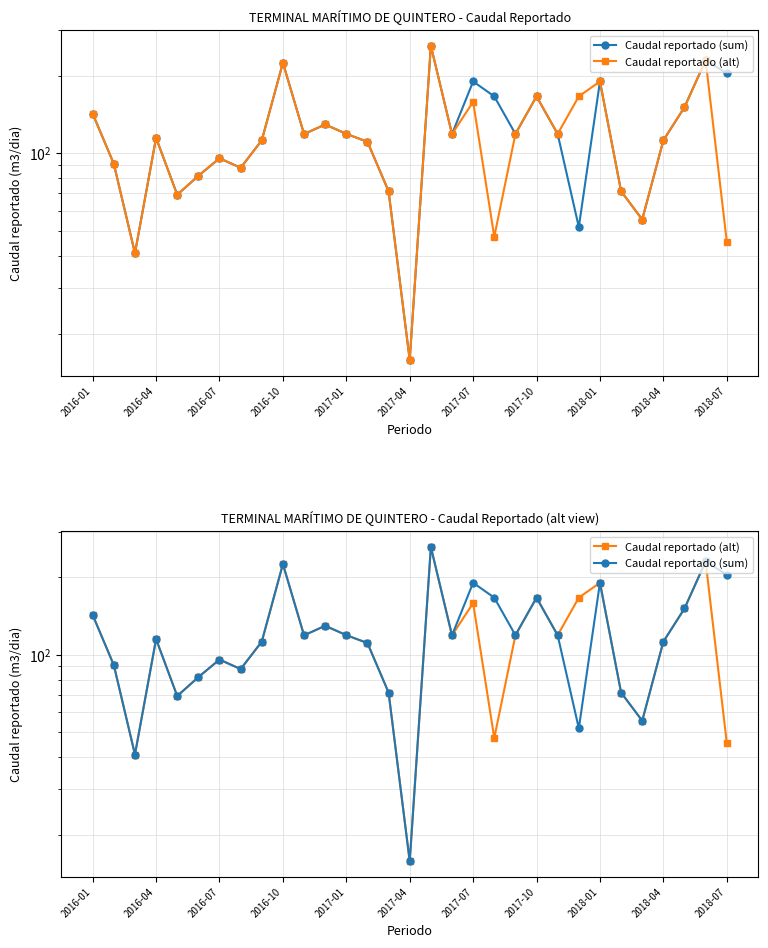

How many interior local valleys does the Caudal reportado (sum) series have?

9